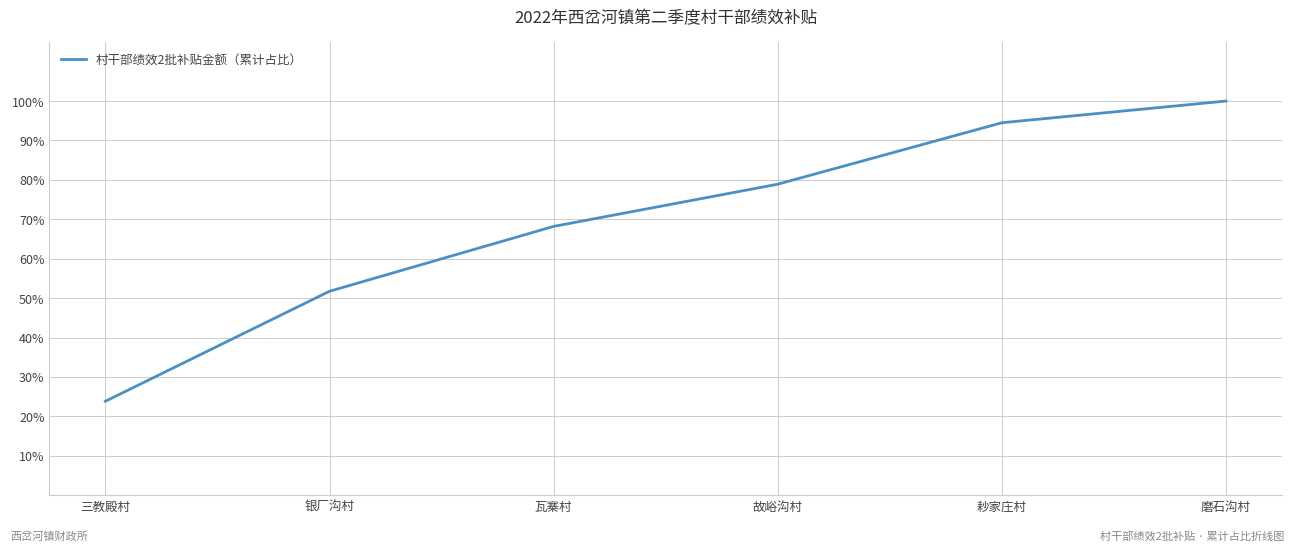

What is the sum of all values?

4.2